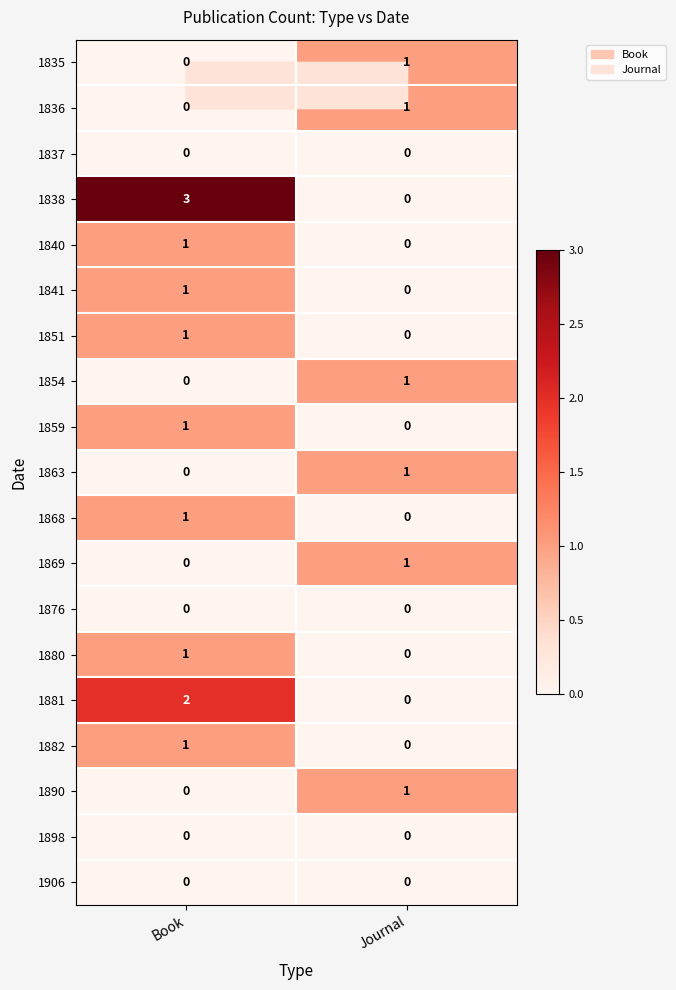

List the labels in order of 1841 value, largest first.

Book, Journal